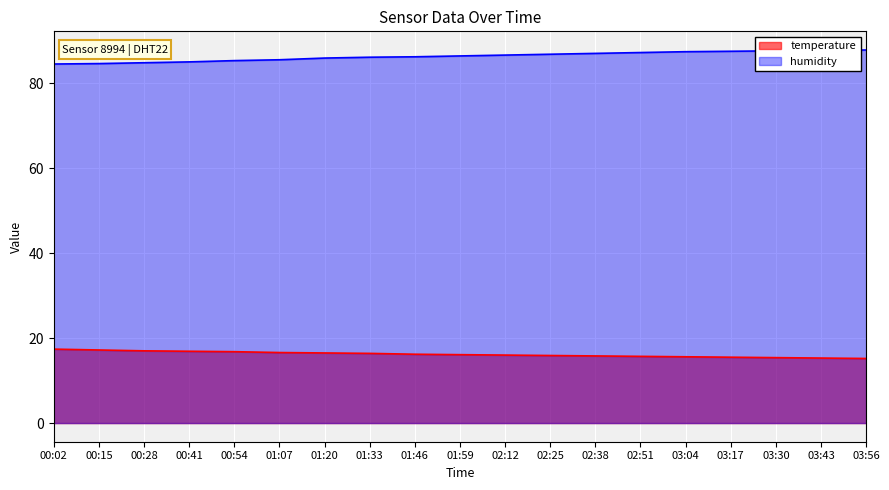

How many values in the temperature series are below 16?

8